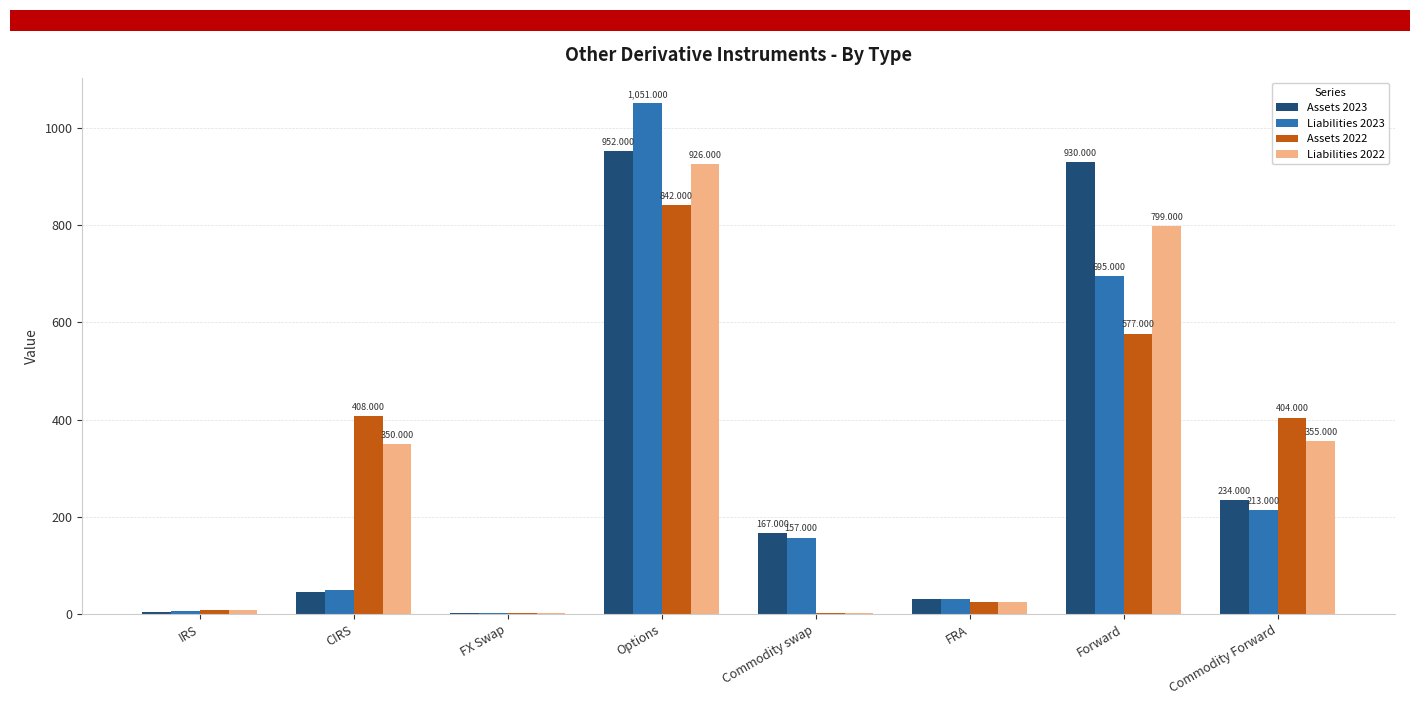

Is the value of Liabilities 2023 at Commodity swap greater than the value of Assets 2023 at Commodity Forward?

No